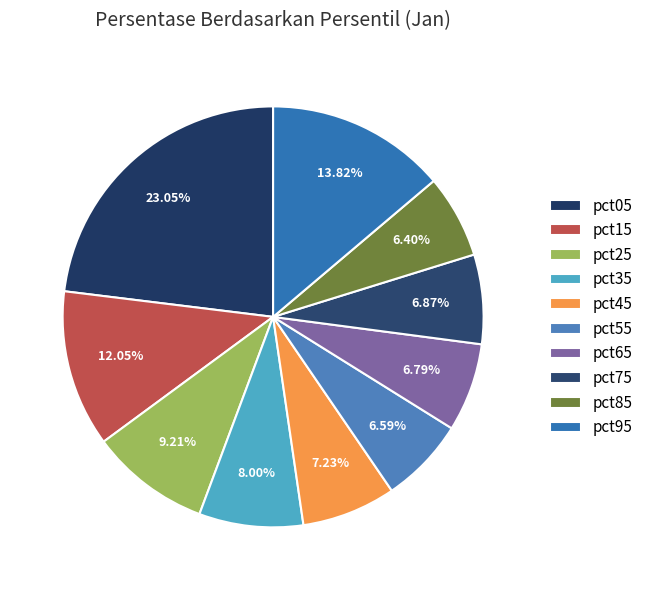

How many segments does this pie chart have?

10